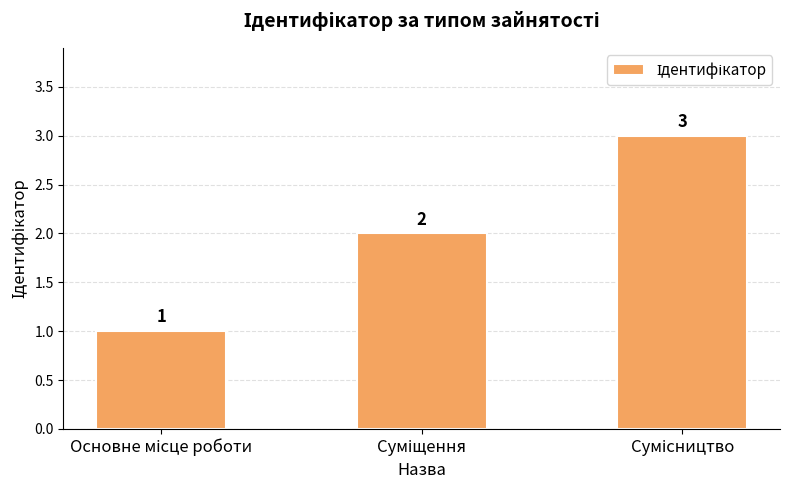

What is the sum of all values?

6